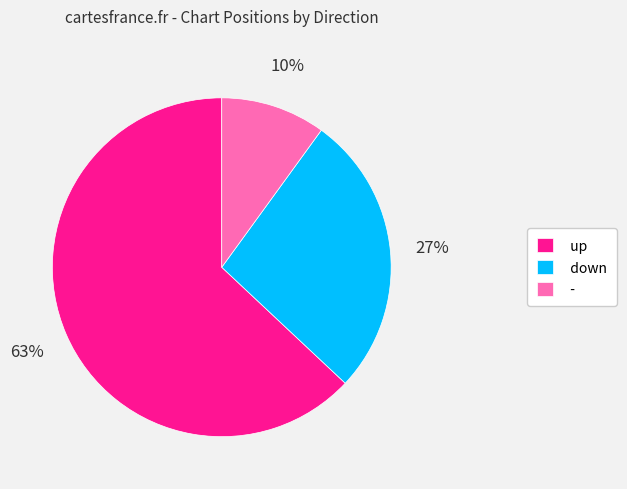

Count the number of slices in the pie.

3